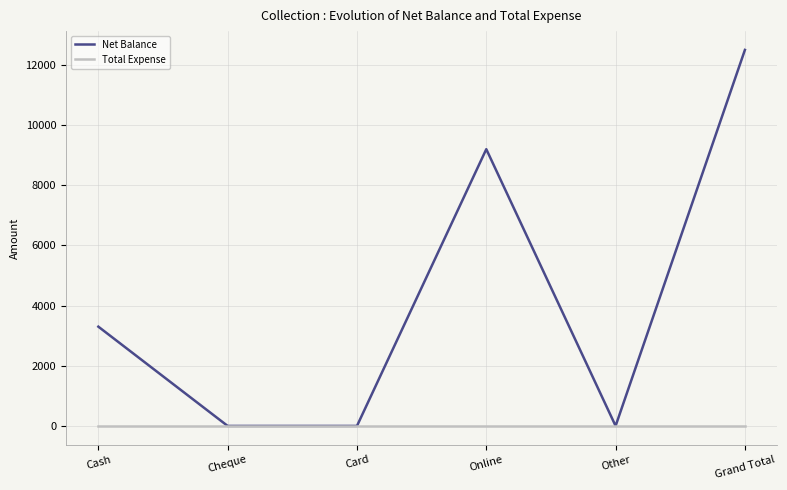

What is the maximum value shown in the chart?

12500